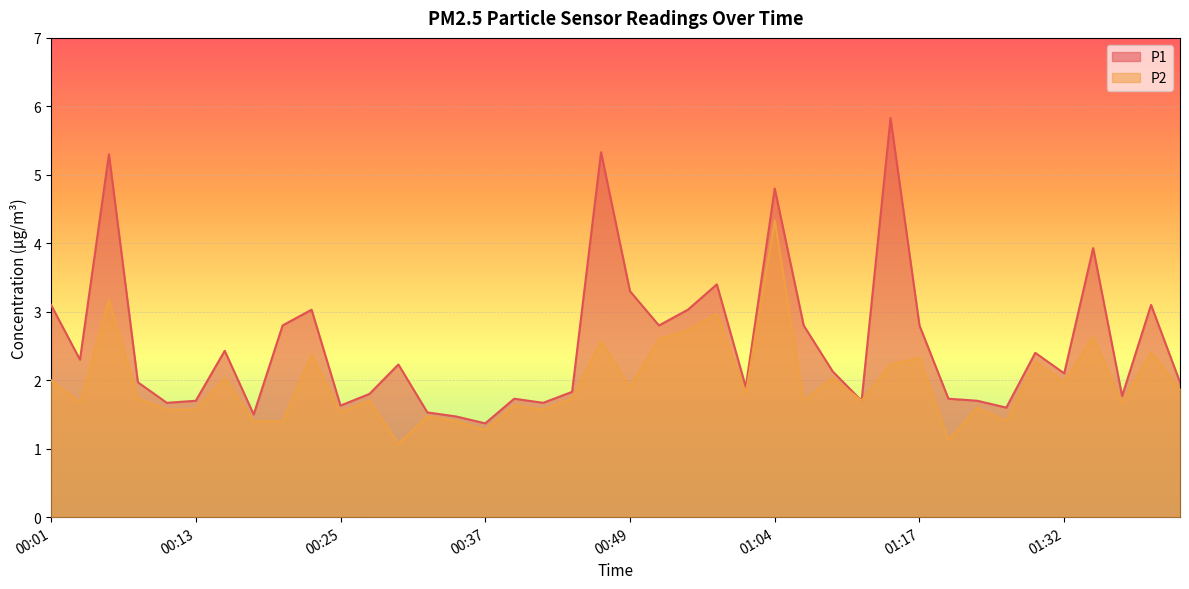

What is the difference between the P1 values at 00:37 and 00:59?

0.5